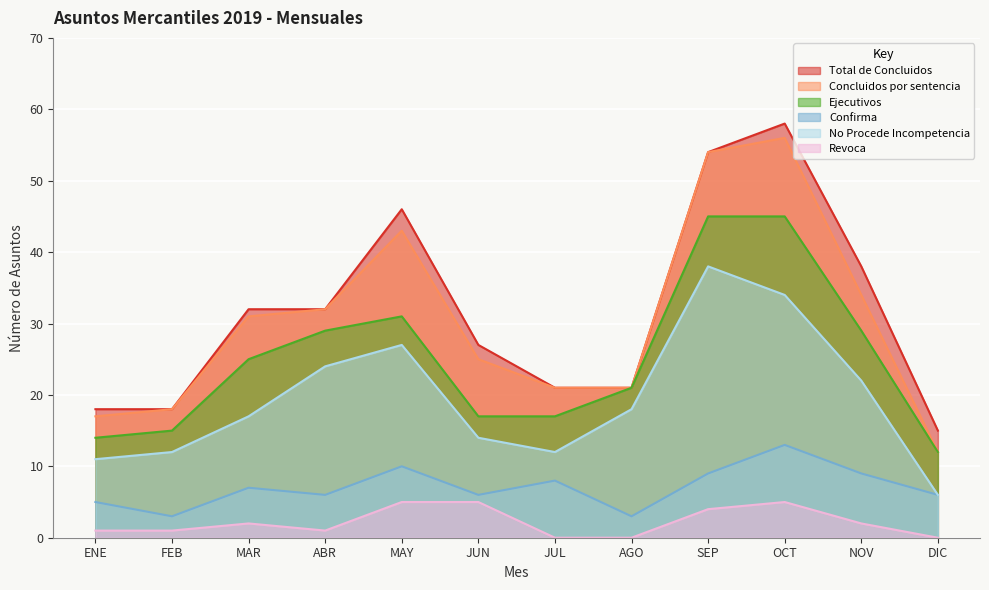

Rank the categories by Revoca value from lowest to highest.

JUL, AGO, DIC, ENE, FEB, ABR, MAR, NOV, SEP, MAY, JUN, OCT